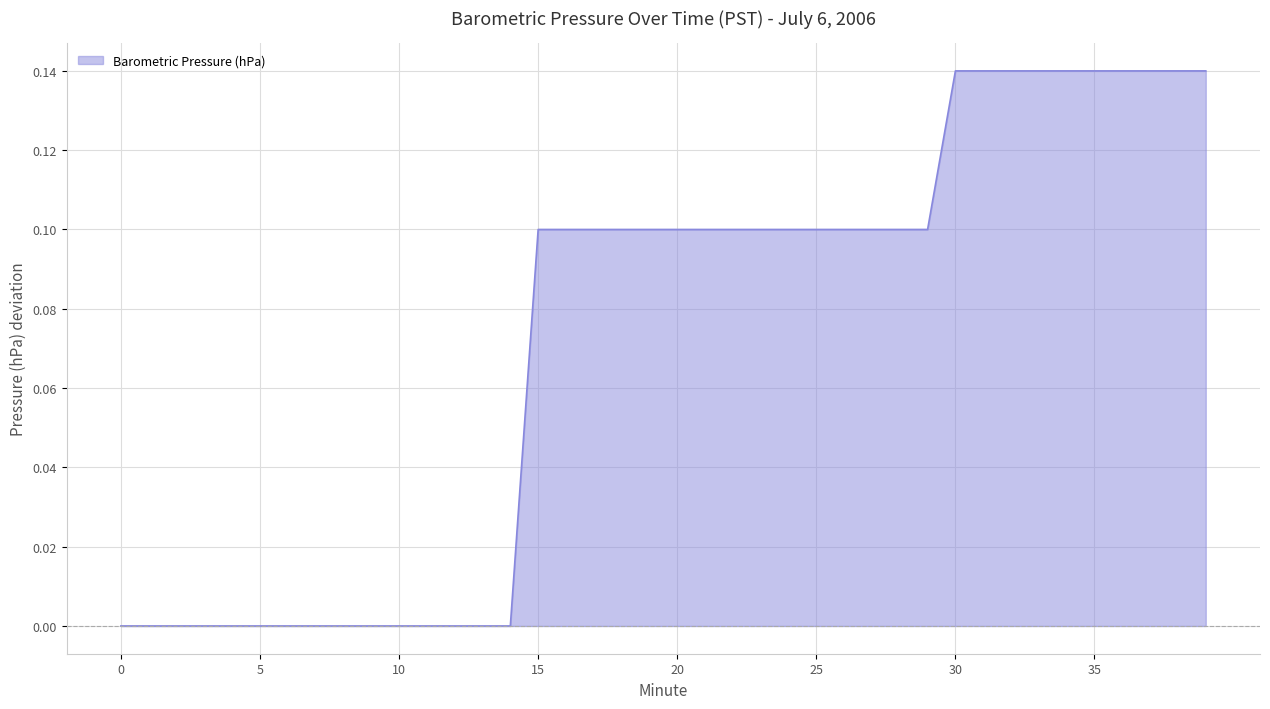

List the labels in order of value, largest first.

30, 31, 32, 33, 34, 35, 36, 37, 38, 39, 15, 16, 17, 18, 19, 20, 21, 22, 23, 24, 25, 26, 27, 28, 29, 0, 1, 2, 3, 4, 5, 6, 7, 8, 9, 10, 11, 12, 13, 14